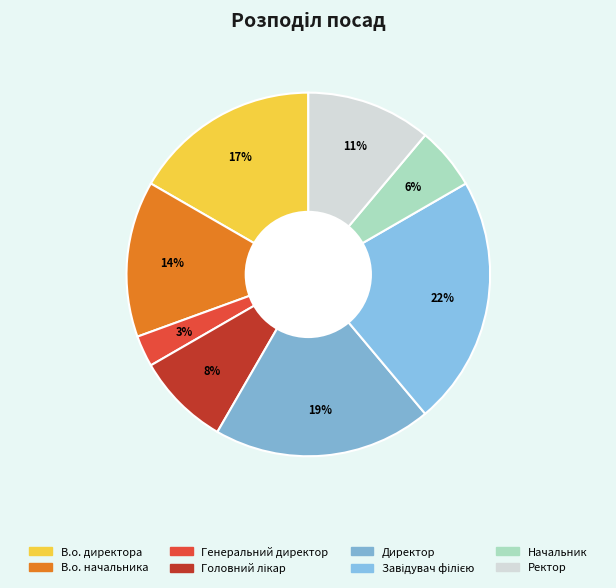

The Начальник slice represents 1% of the pie. True or false?

False